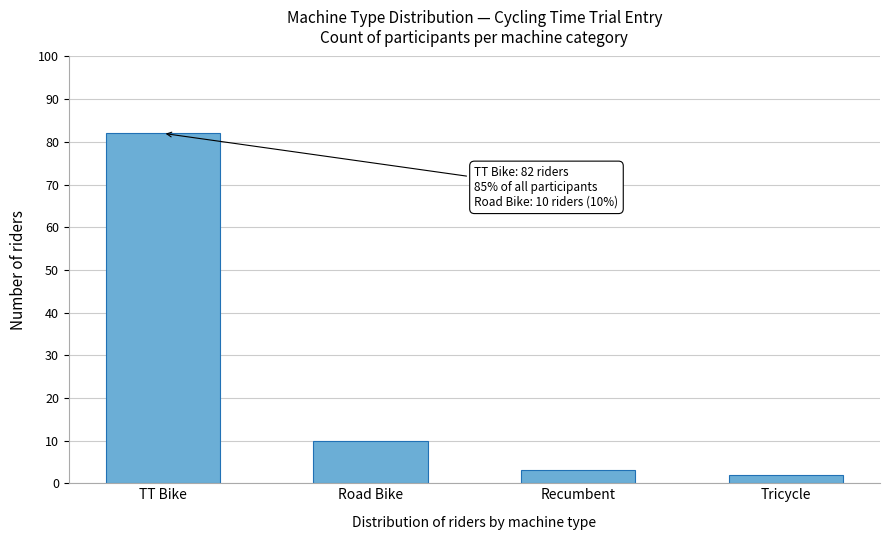

Reading left to right, what are all the values shown in this chart?

TT Bike=82	Road Bike=10	Recumbent=3	Tricycle=2